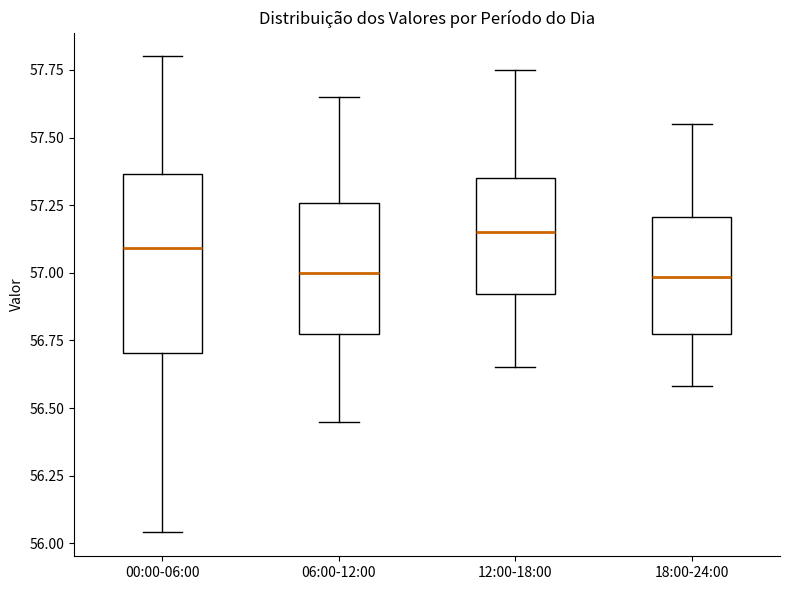

Which box has the highest median line?

12:00-18:00